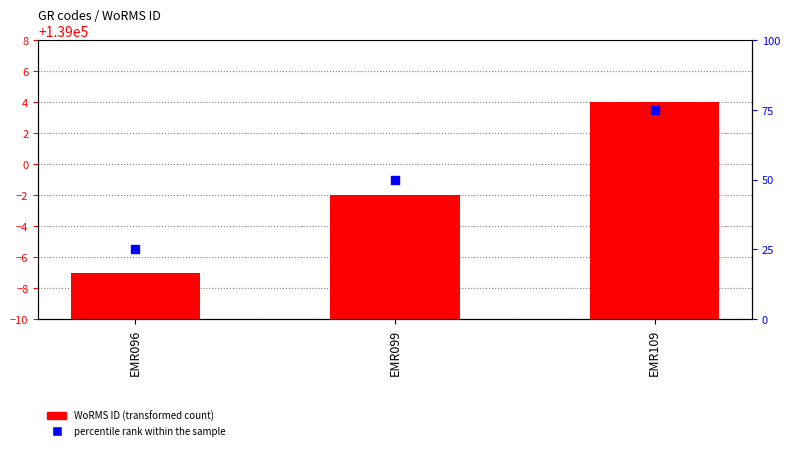

Which series contains the highest Y value?

WoRMS ID